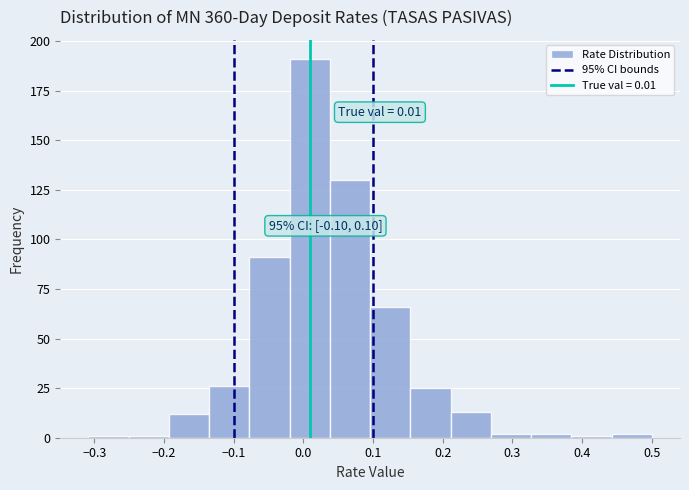

Over which range of the x-axis is the bar tallest?

-0.02 to 0.04